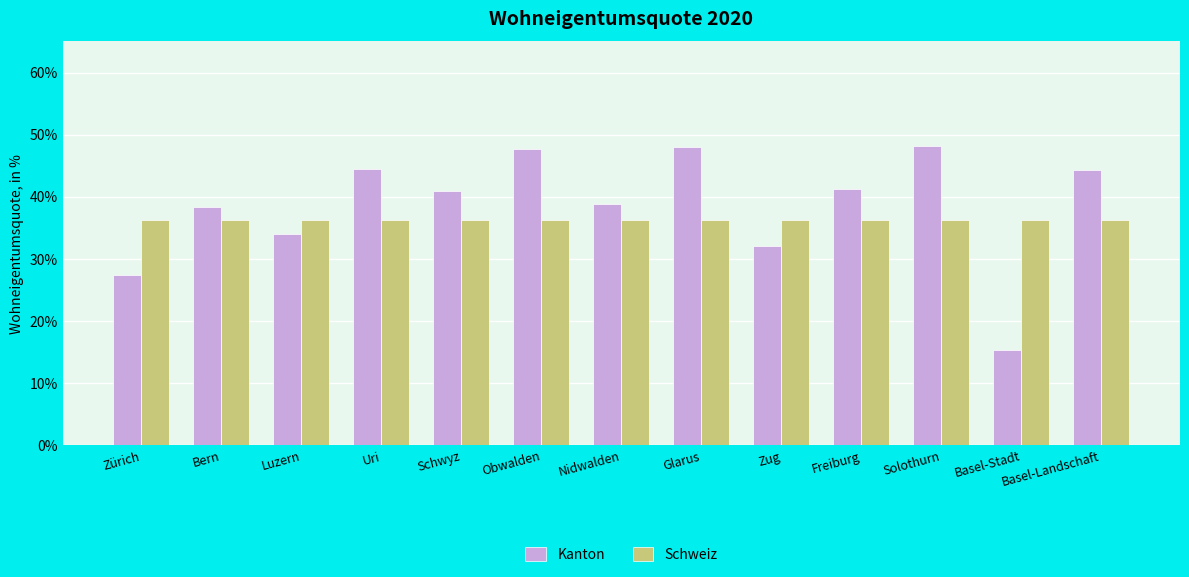

At which label does Kanton first exceed 41?

Uri